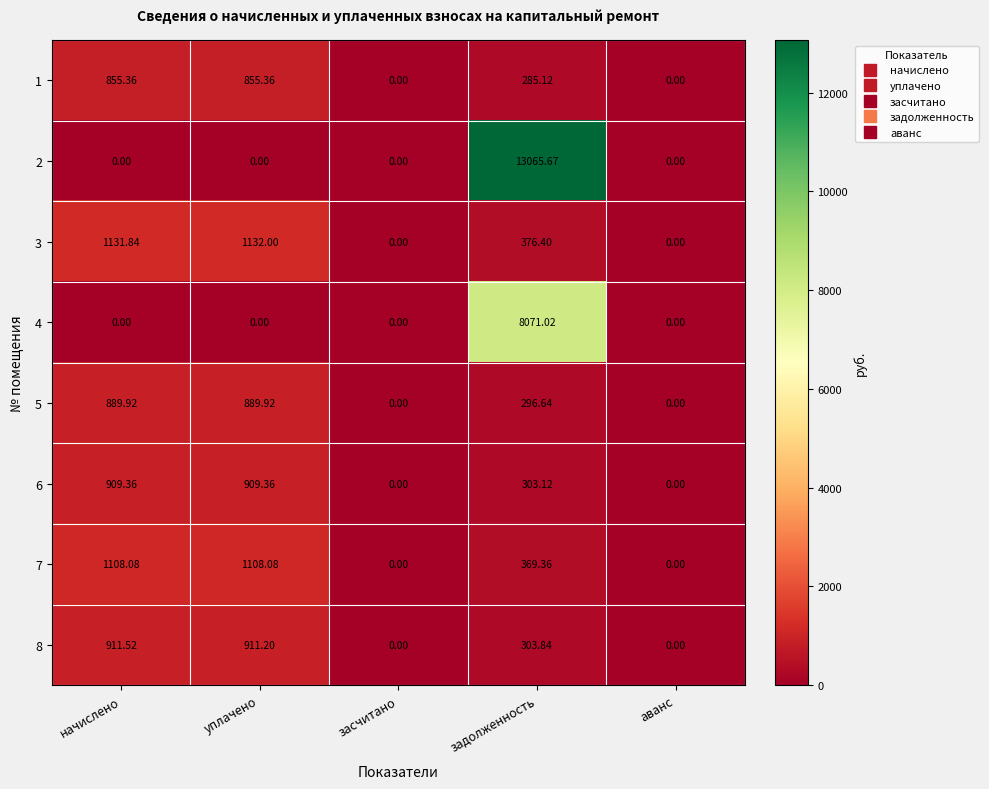

At which category does the chart reach its peak across all series?

задолженность